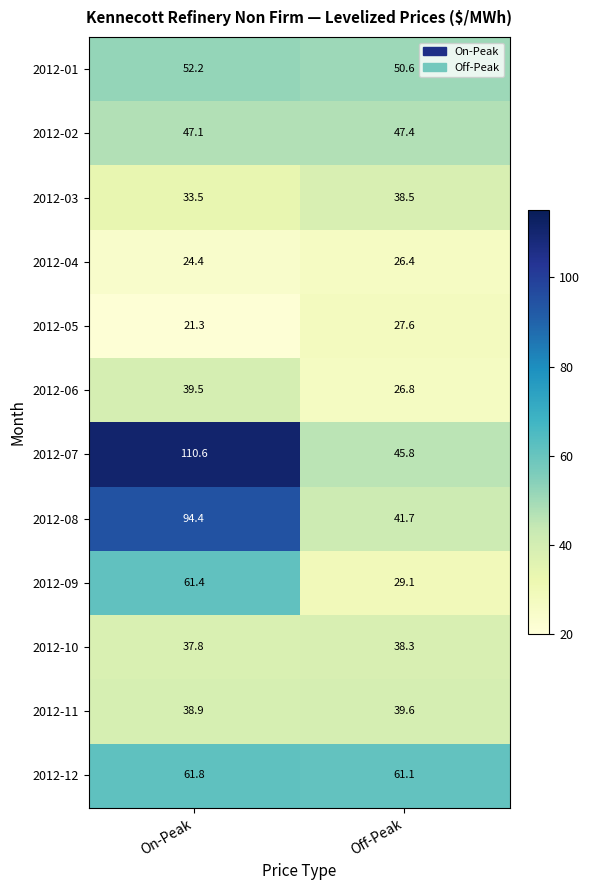

Reading right to left, extract all data points from this chart.

2012-01: 50.6	52.2
2012-02: 47.4	47.1
2012-03: 38.5	33.5
2012-04: 26.4	24.4
2012-05: 27.6	21.3
2012-06: 26.8	39.5
2012-07: 45.8	110.6
2012-08: 41.7	94.4
2012-09: 29.1	61.4
2012-10: 38.3	37.8
2012-11: 39.6	38.9
2012-12: 61.1	61.8